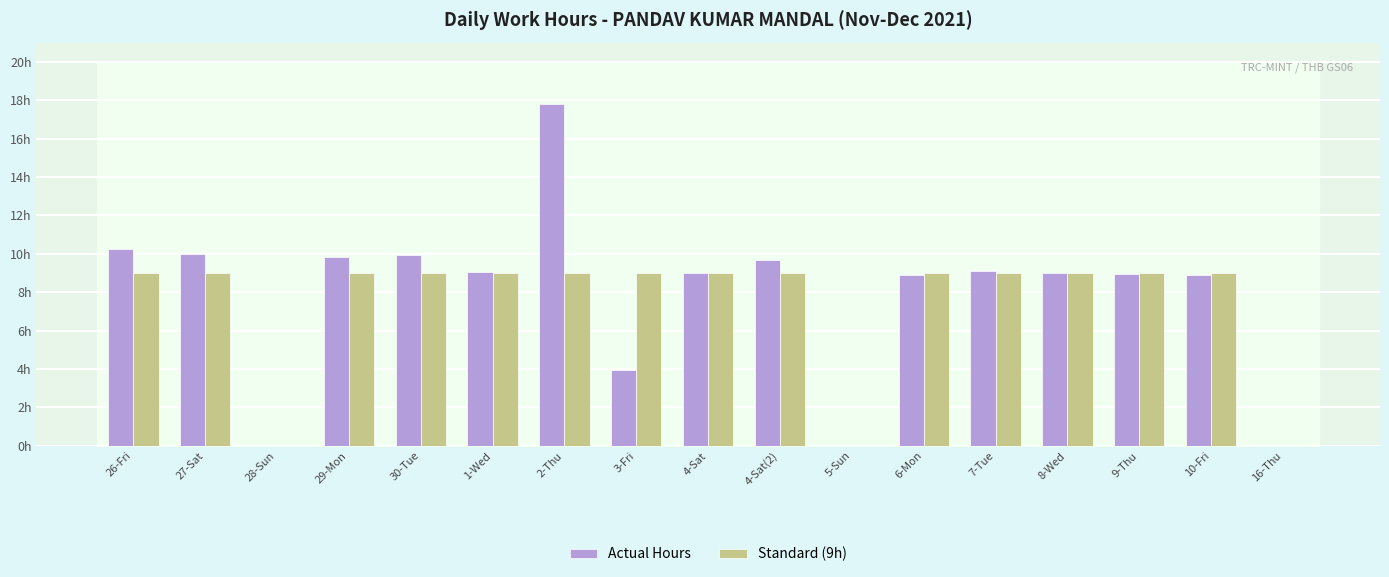

What is the label of the 1st bar from the right?

16-Thu